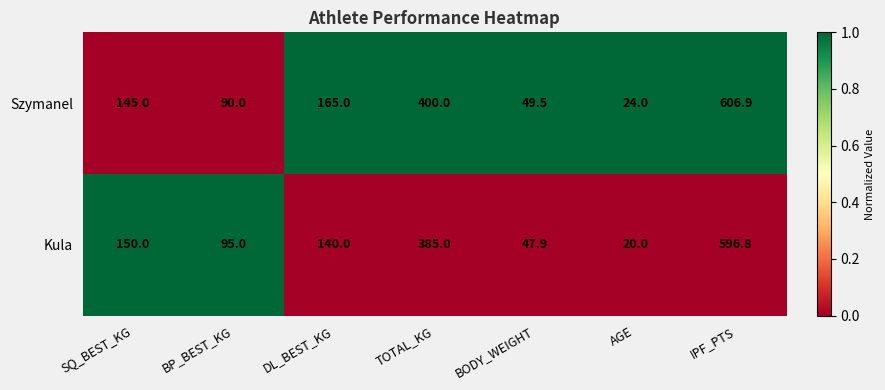

At BODY_WEIGHT, list the series in order from largest to smallest.

Szymanel, Kula